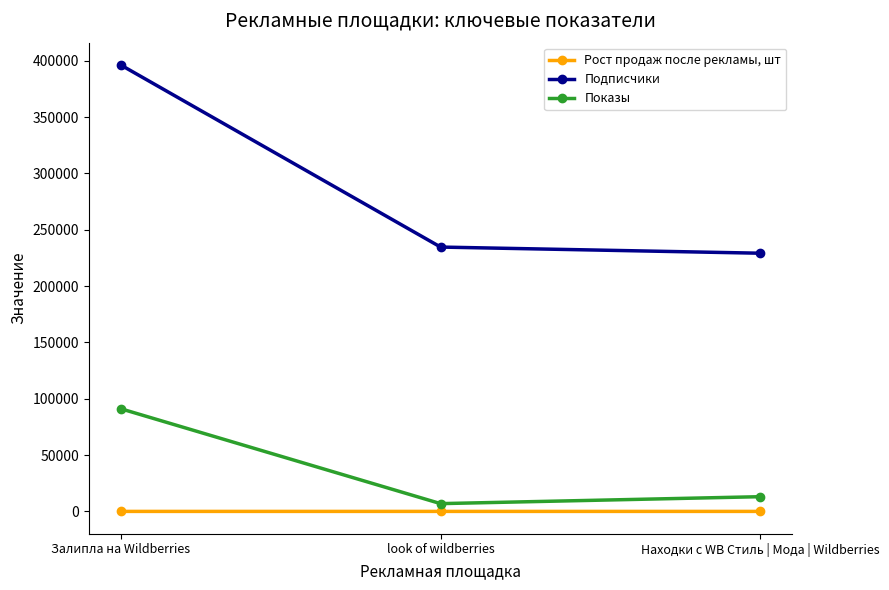

Between Залипла на Wildberries and Находки с WB Стиль | Мода | Wildberries, which series saw the biggest shift?

Подписчики